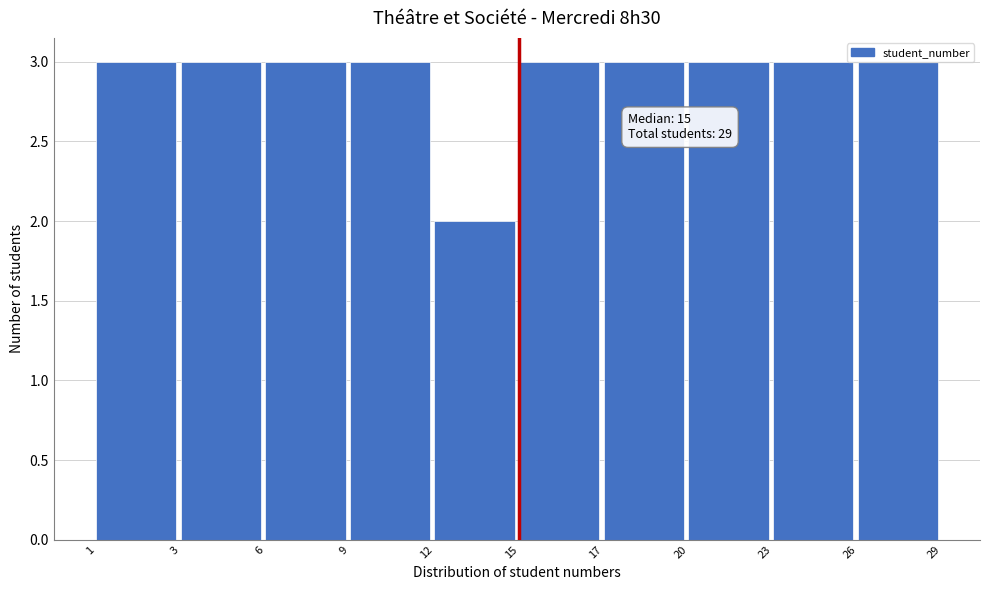

What is the value of the 1st bar from the left?

3